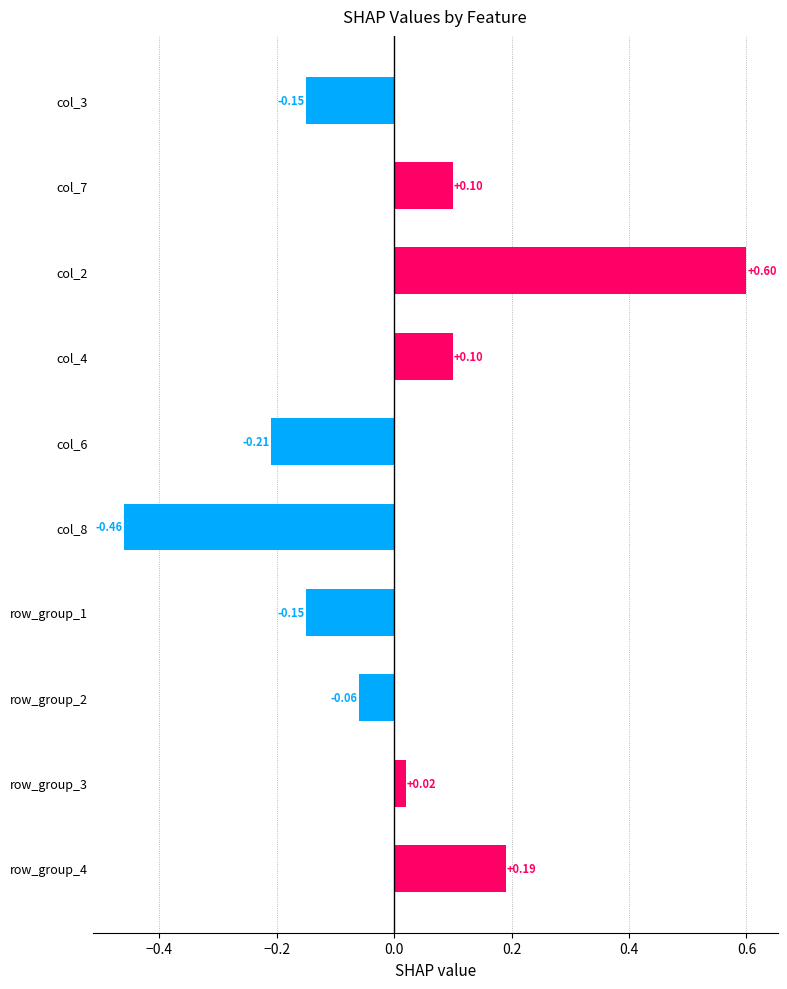

Between row_group_1 and col_7, which is larger?

col_7